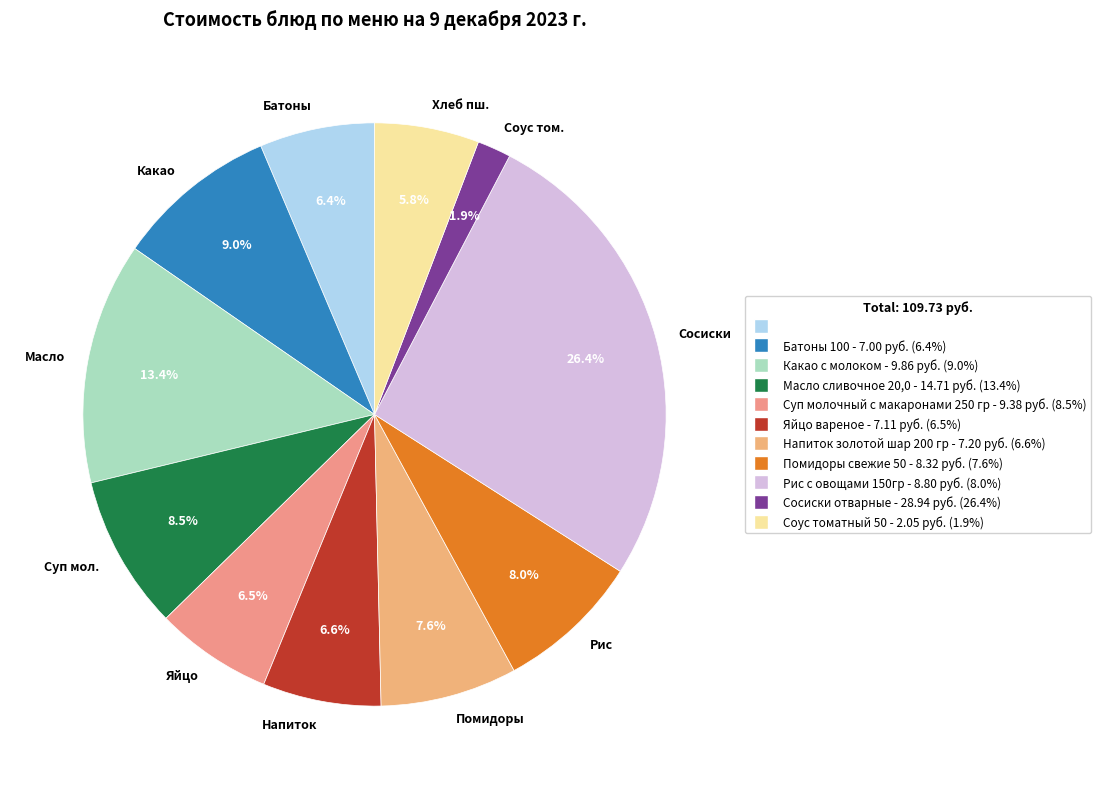

Between Батоны and Какао, which is larger?

Какао